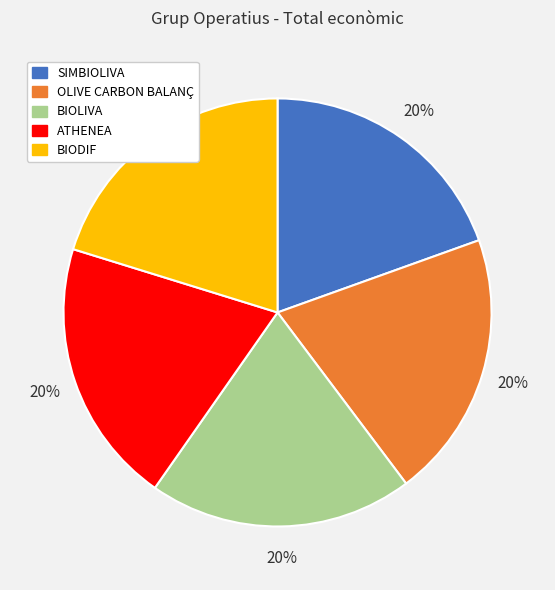

To the nearest percent, what is the average slice percentage?

20%